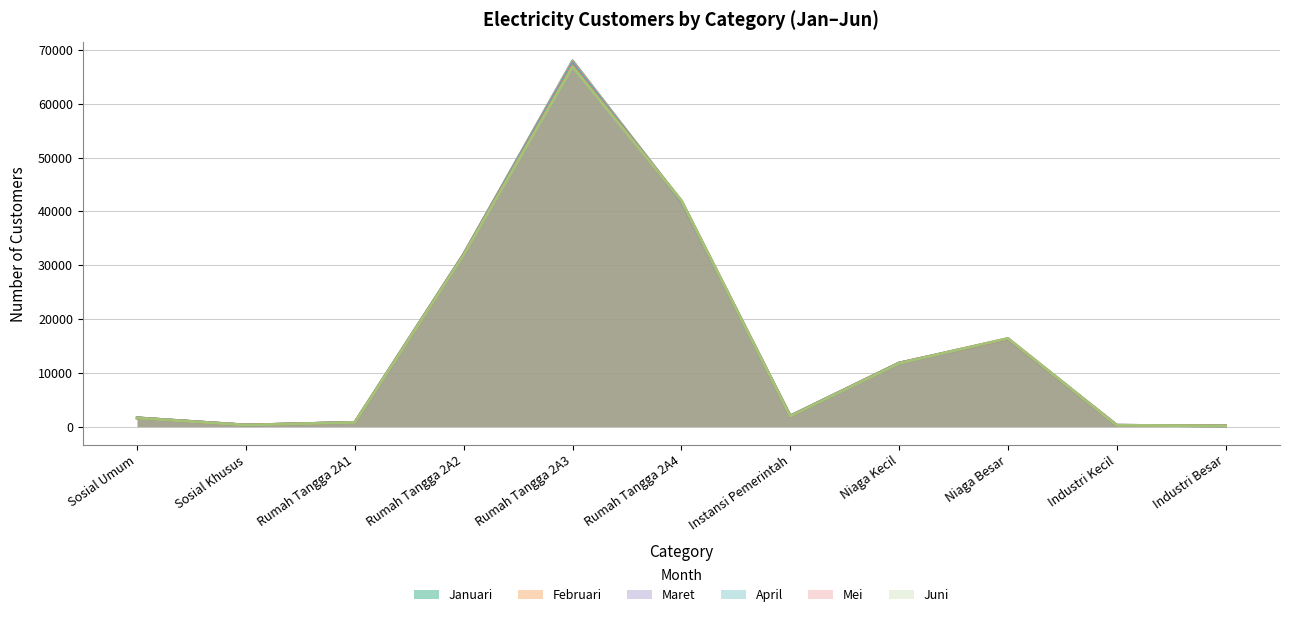

What is the highest value of the Februari series?

67870